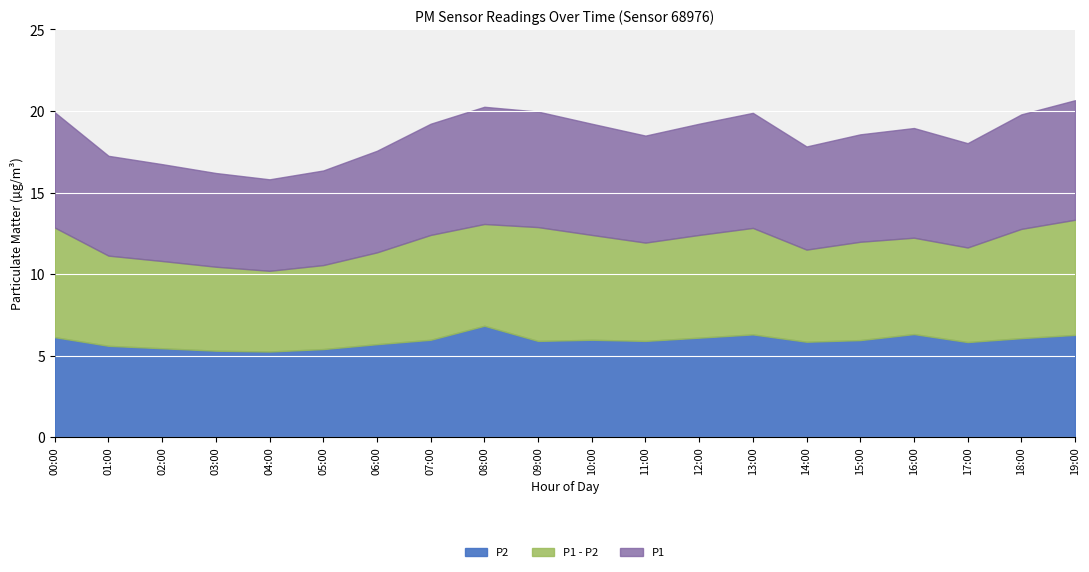

Where is the first local minimum for P1?

04:00